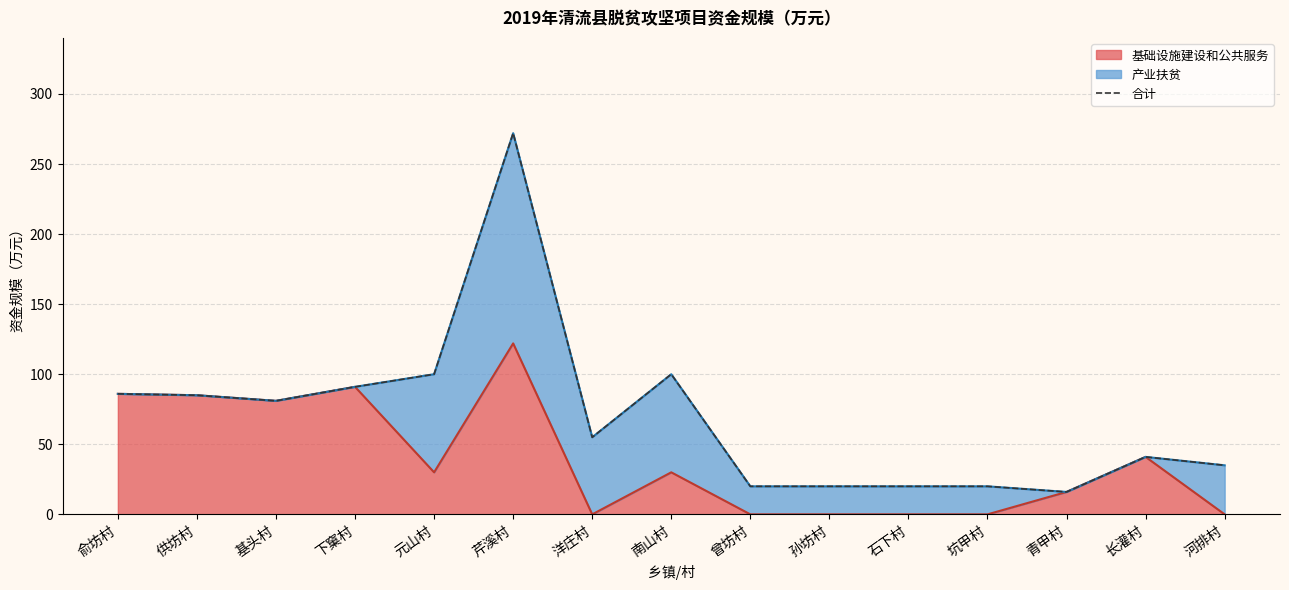

Rank the categories by value from highest to lowest.

芹溪村, 元山村, 南山村, 下窠村, 俞坊村, 供坊村, 基头村, 洋庄村, 长灌村, 河排村, 曾坊村, 孙坊村, 石下村, 坑甲村, 青甲村